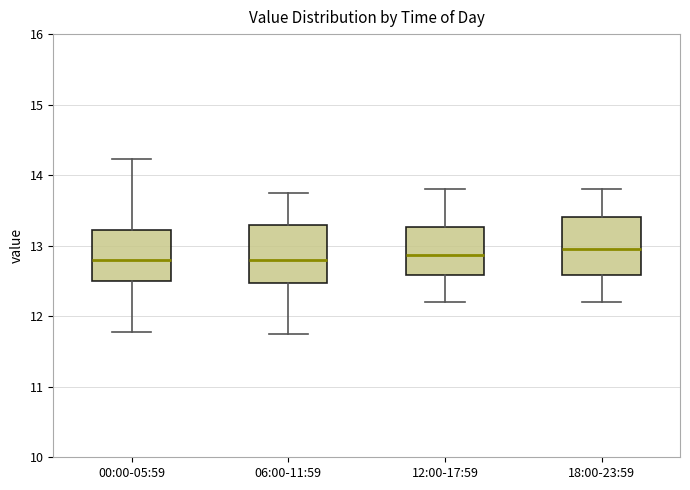

Where is the lower edge of the box for 00:00-05:59 on the y-axis? The values are not printed on the chart, so give them approximately, as read against the axis.

12.5